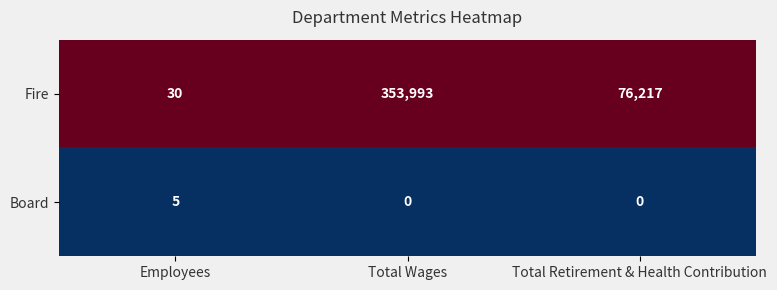

Reading left to right, extract all data points from this chart.

Fire: 30	353993	76217
Board: 5	0	0